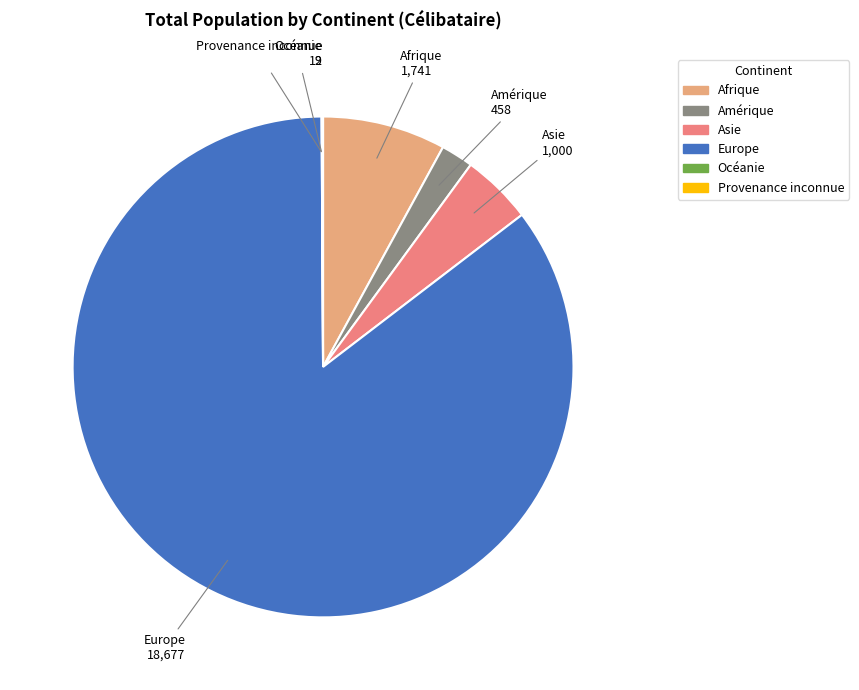

Approximately how many times larger is the value at Europe compared to Asie?

18.7